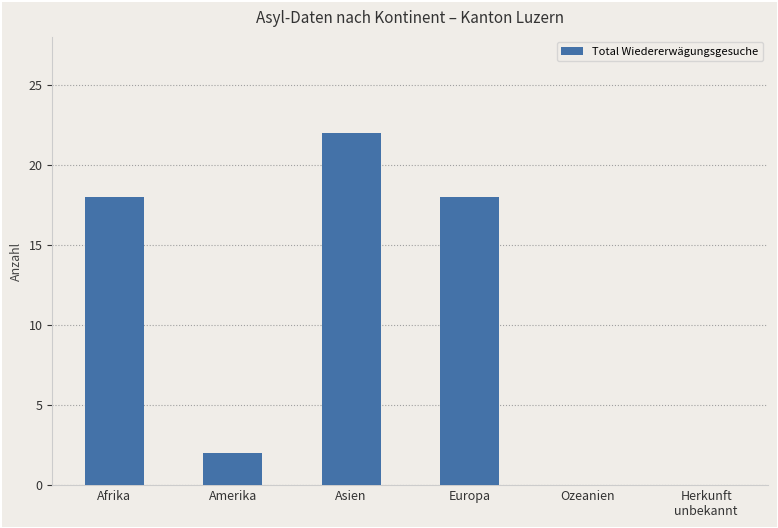

Are the bars horizontal?

No